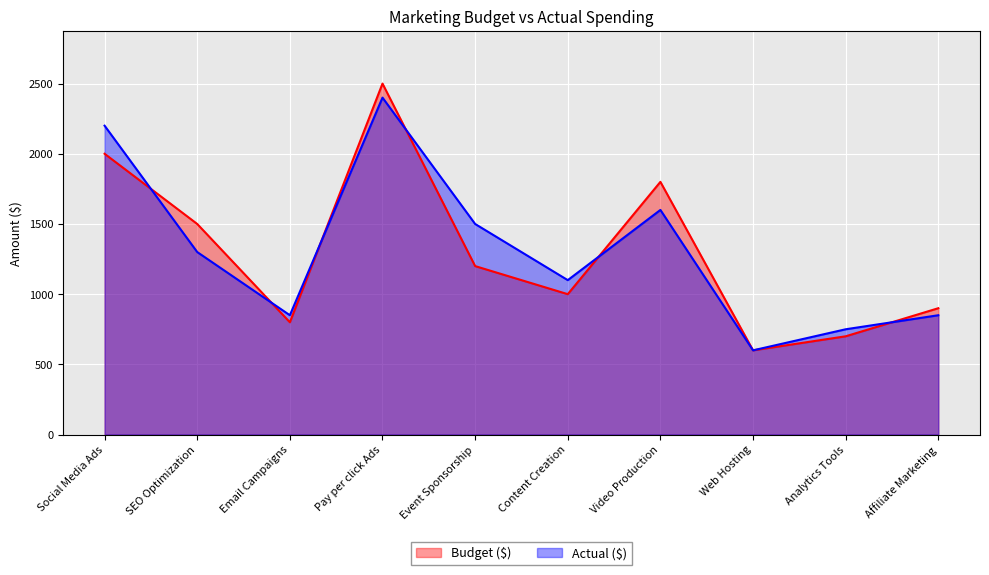

Reading left to right, what are all the values shown in this chart?

Budget ($): Social Media Ads=2000	SEO Optimization=1500	Email Campaigns=800	Pay per click Ads=2500	Event Sponsorship=1200	Content Creation=1000	Video Production=1800	Web Hosting=600	Analytics Tools=700	Affiliate Marketing=900
Actual ($): Social Media Ads=2200	SEO Optimization=1300	Email Campaigns=850	Pay per click Ads=2400	Event Sponsorship=1500	Content Creation=1100	Video Production=1600	Web Hosting=600	Analytics Tools=750	Affiliate Marketing=850